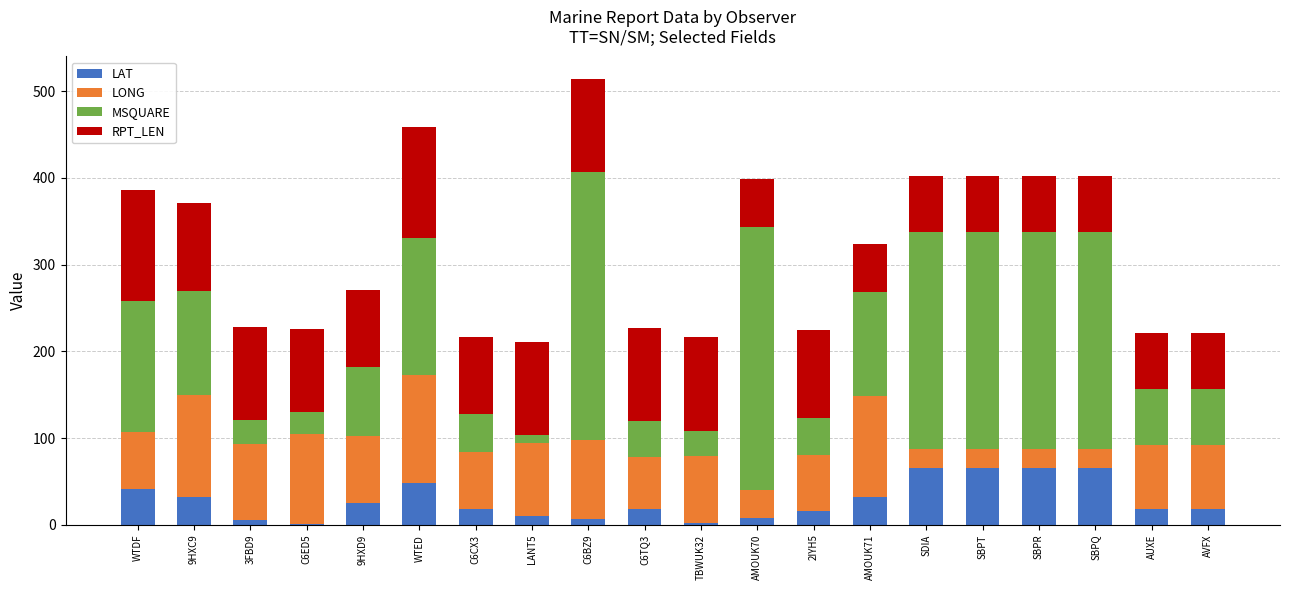

At which category is the sum across all series the highest?

C6BZ9